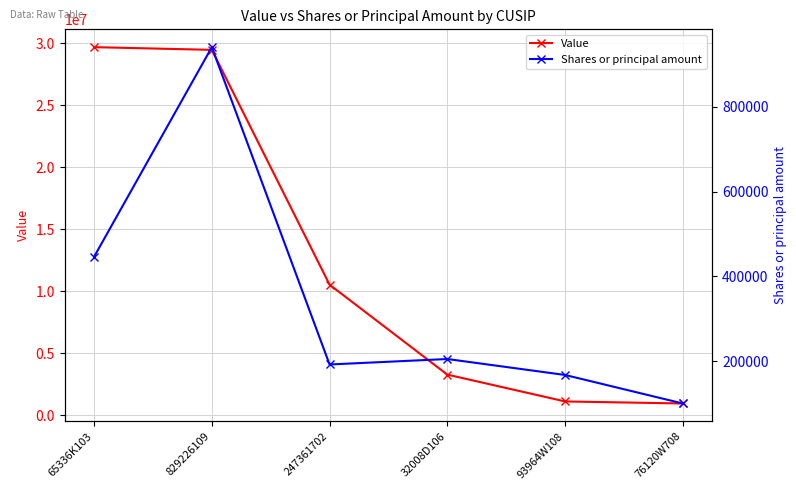

Reading right to left, extract all data points from this chart.

Value: 76120W708=951000	93964W108=1116000	32008D106=3280000	247361702=10529000	829226109=29460000	65336K103=29679000
Shares or principal amount: 76120W708=100000	93964W108=167350	32008D106=205000	247361702=192106	829226109=941214	65336K103=446300